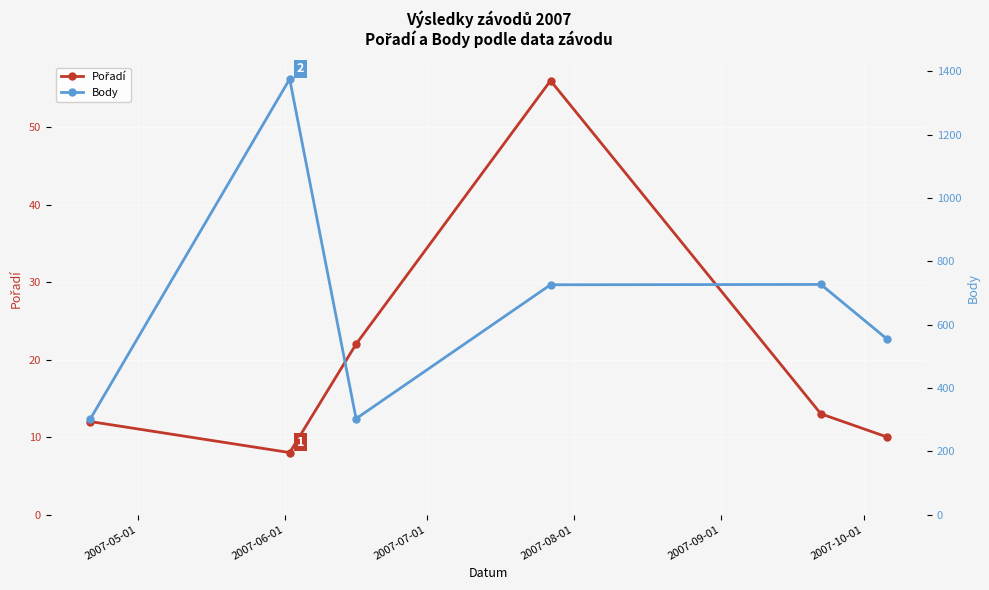

What is the label of the 1st point from the right?

2007-10-01